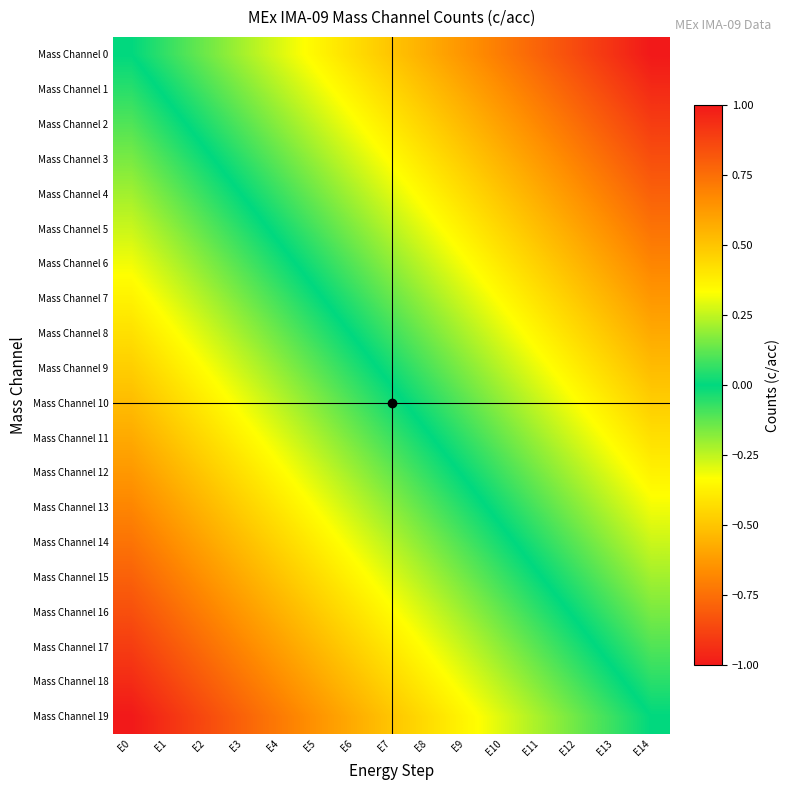

At which category is the sum across all series the highest?

E14